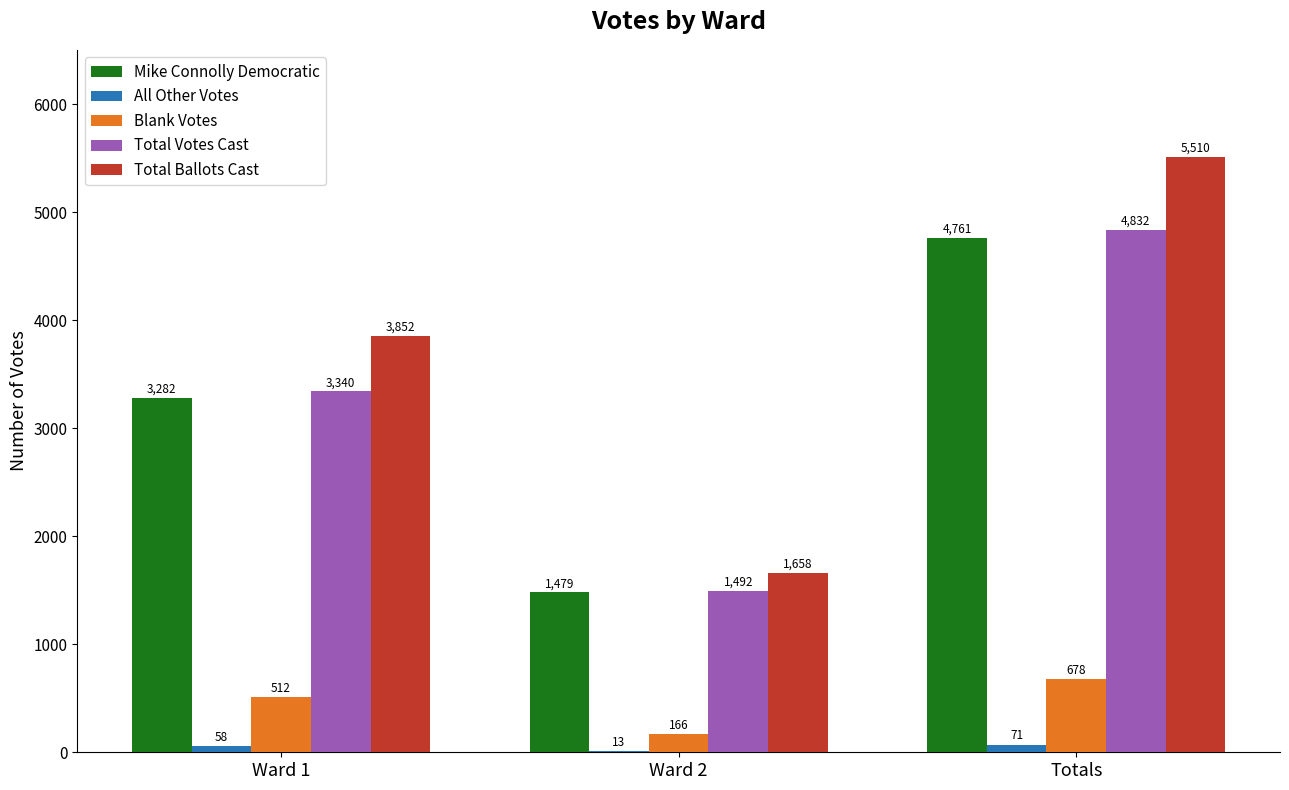

What value does the Total Ballots Cast series have at Totals, to the nearest 10?

5510